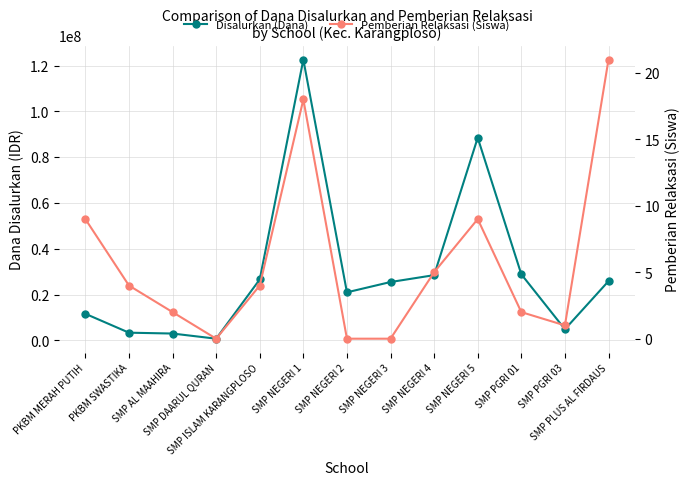

List the series in order of their peak value, lowest first.

Pemberian Relaksasi (Siswa), Disalurkan (Dana)